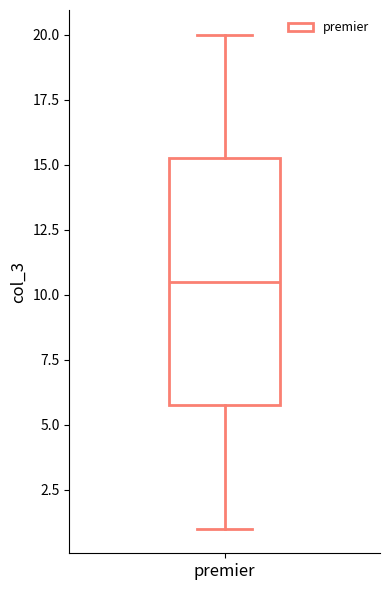

Where does the lower whisker of the box for premier end on the y-axis? The values are not printed on the chart, so give them approximately, as read against the axis.

1.0